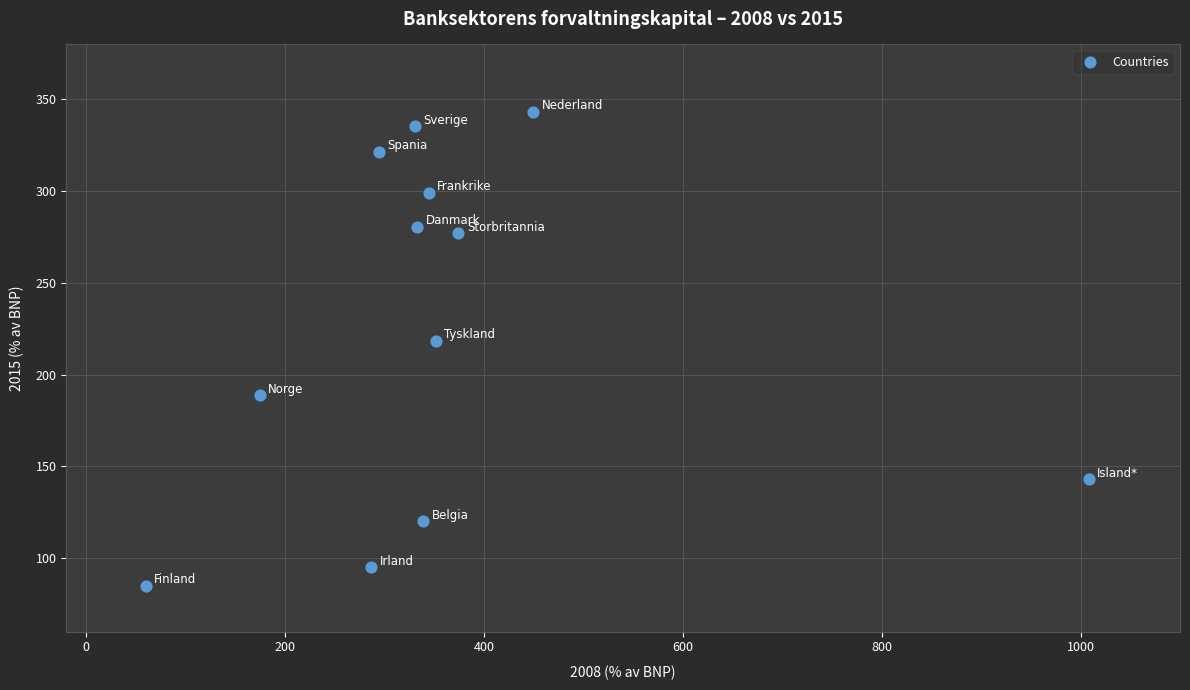

What Y value in the scatter plot is closest to 214?

218.4